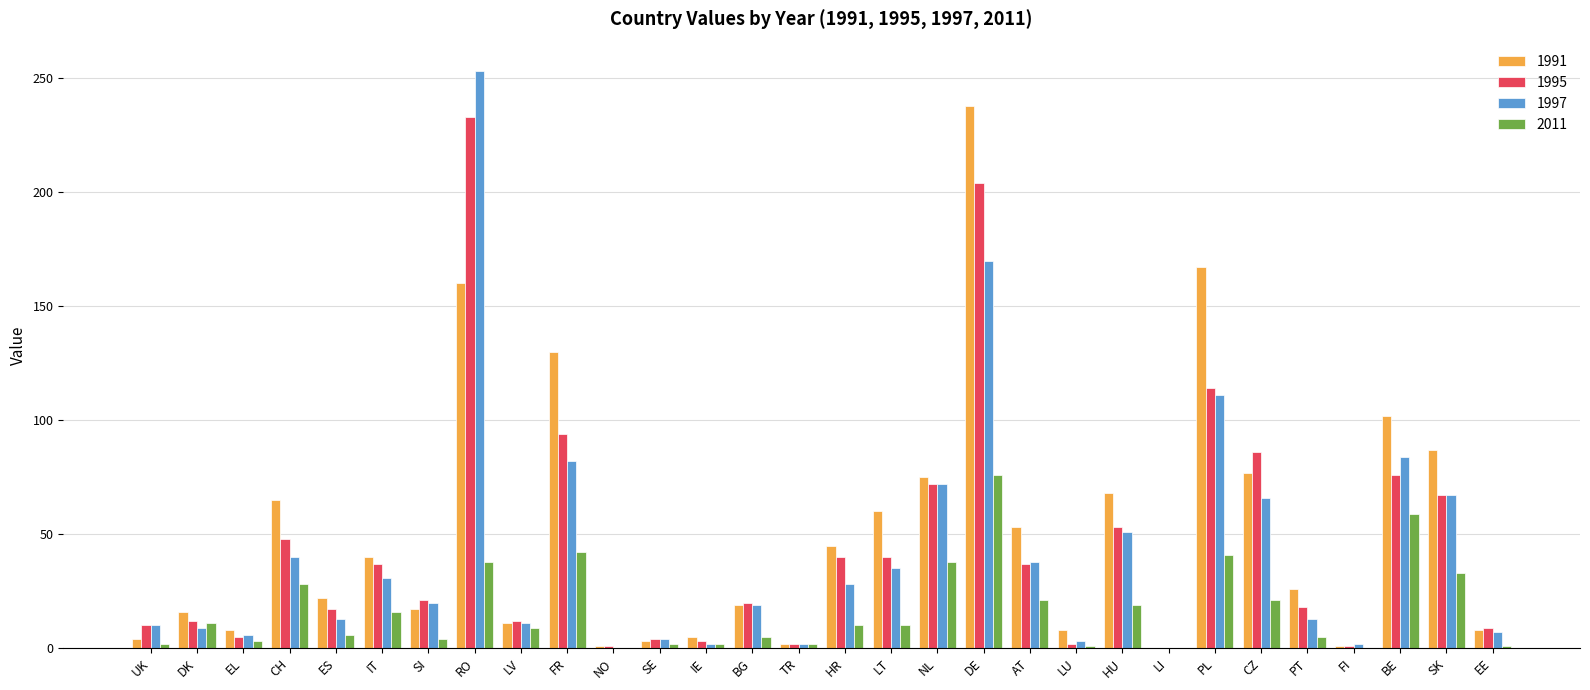

True or false: 1995 has a value of 67 at SK.

True